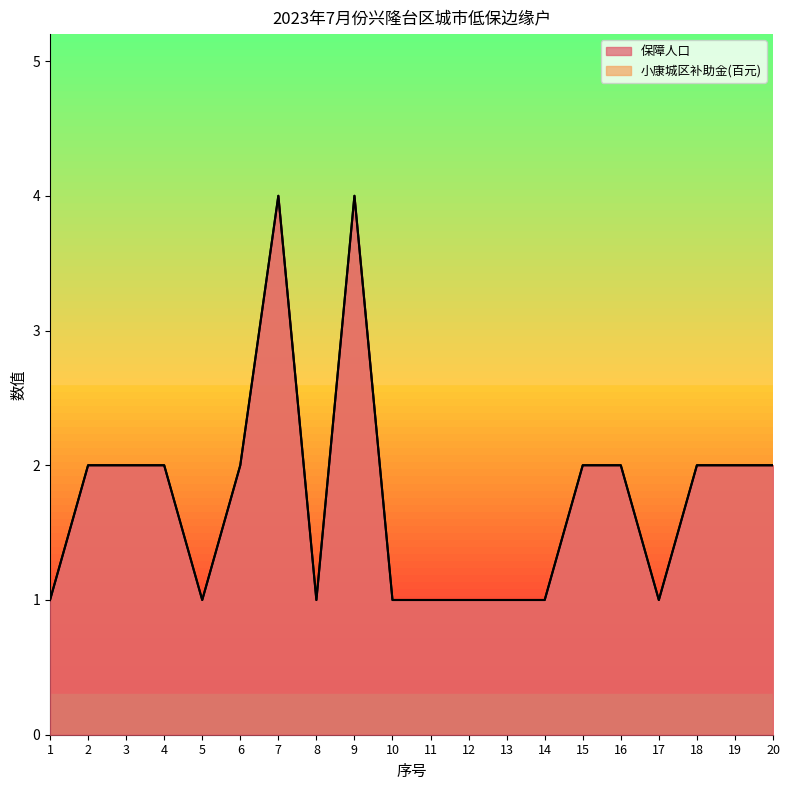

At which category does 小康城区补助金 reach its first local peak?

7